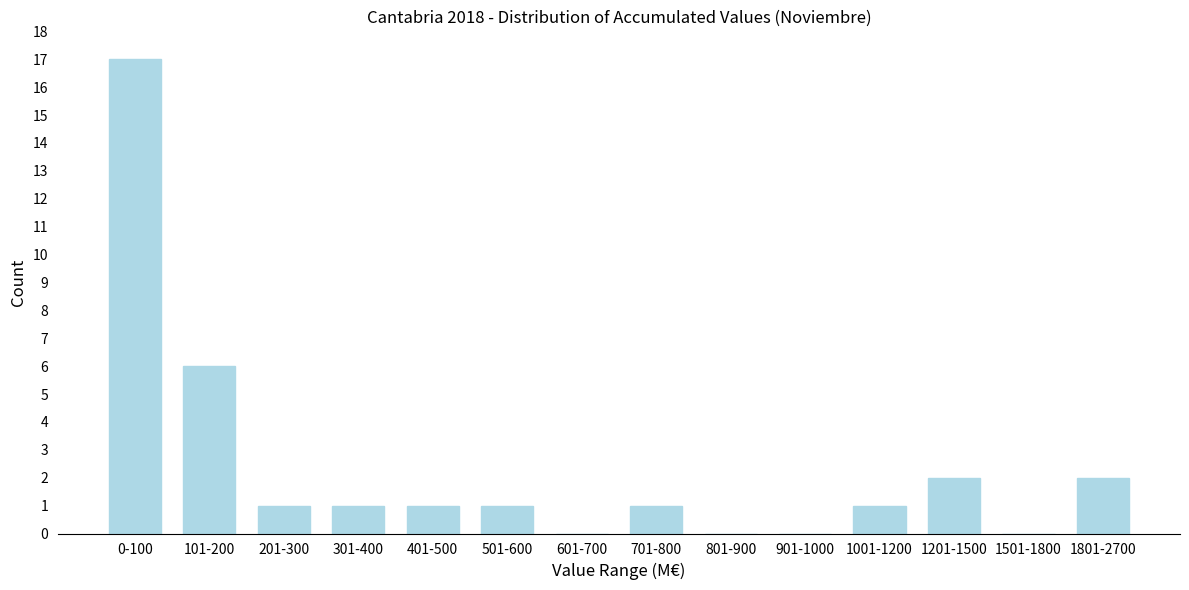

Reading left to right, extract all data points from this chart.

0-100=17	101-200=6	201-300=1	301-400=1	401-500=1	501-600=1	601-700=0	701-800=1	801-900=0	901-1000=0	1001-1200=1	1201-1500=2	1501-1800=0	1801-2700=2